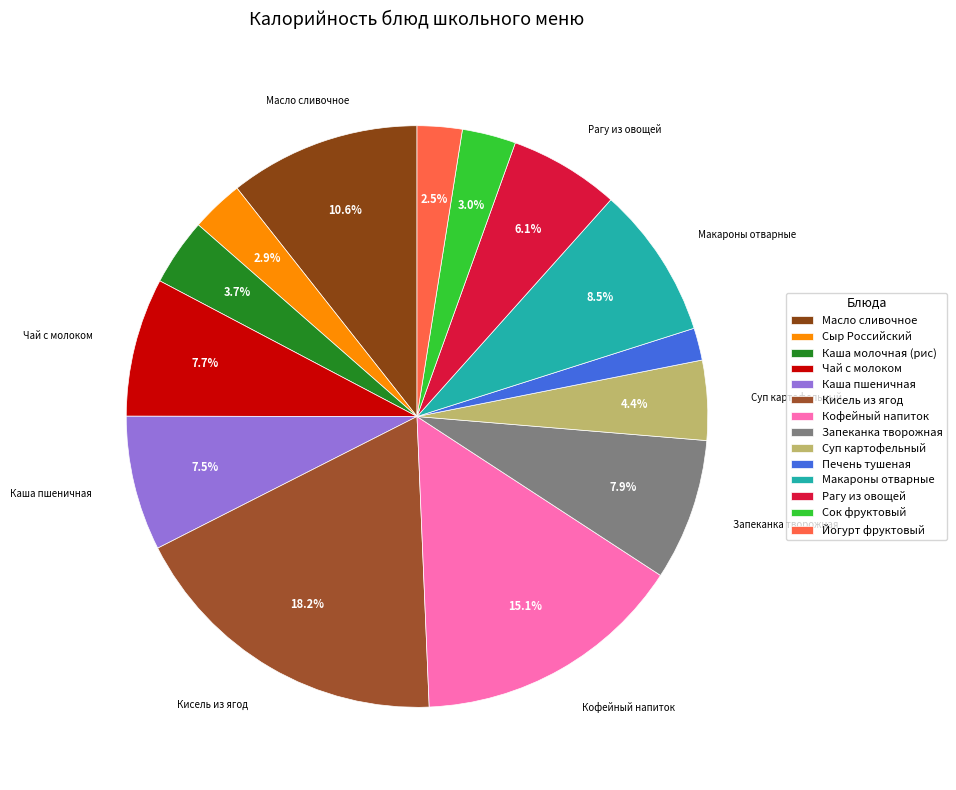

Rank the categories by value from highest to lowest.

Кисель из ягод, Кофейный напиток, Масло сливочное, Макароны отварные, Запеканка творожная, Чай с молоком, Каша пшеничная, Рагу из овощей, Суп картофельный, Каша молочная (рис), Сок фруктовый, Сыр Российский, Йогурт фруктовый, Печень тушеная